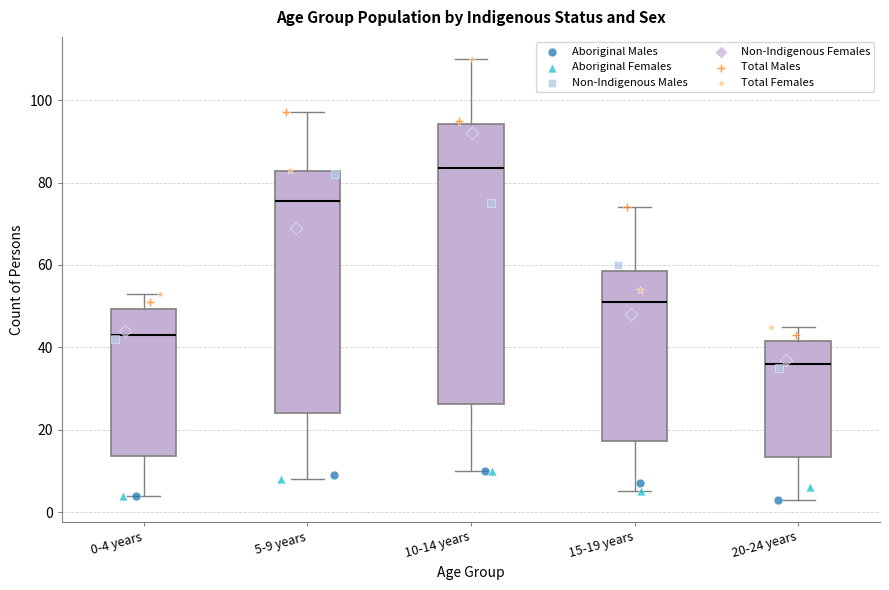

Which box has the highest median line?

10-14 years